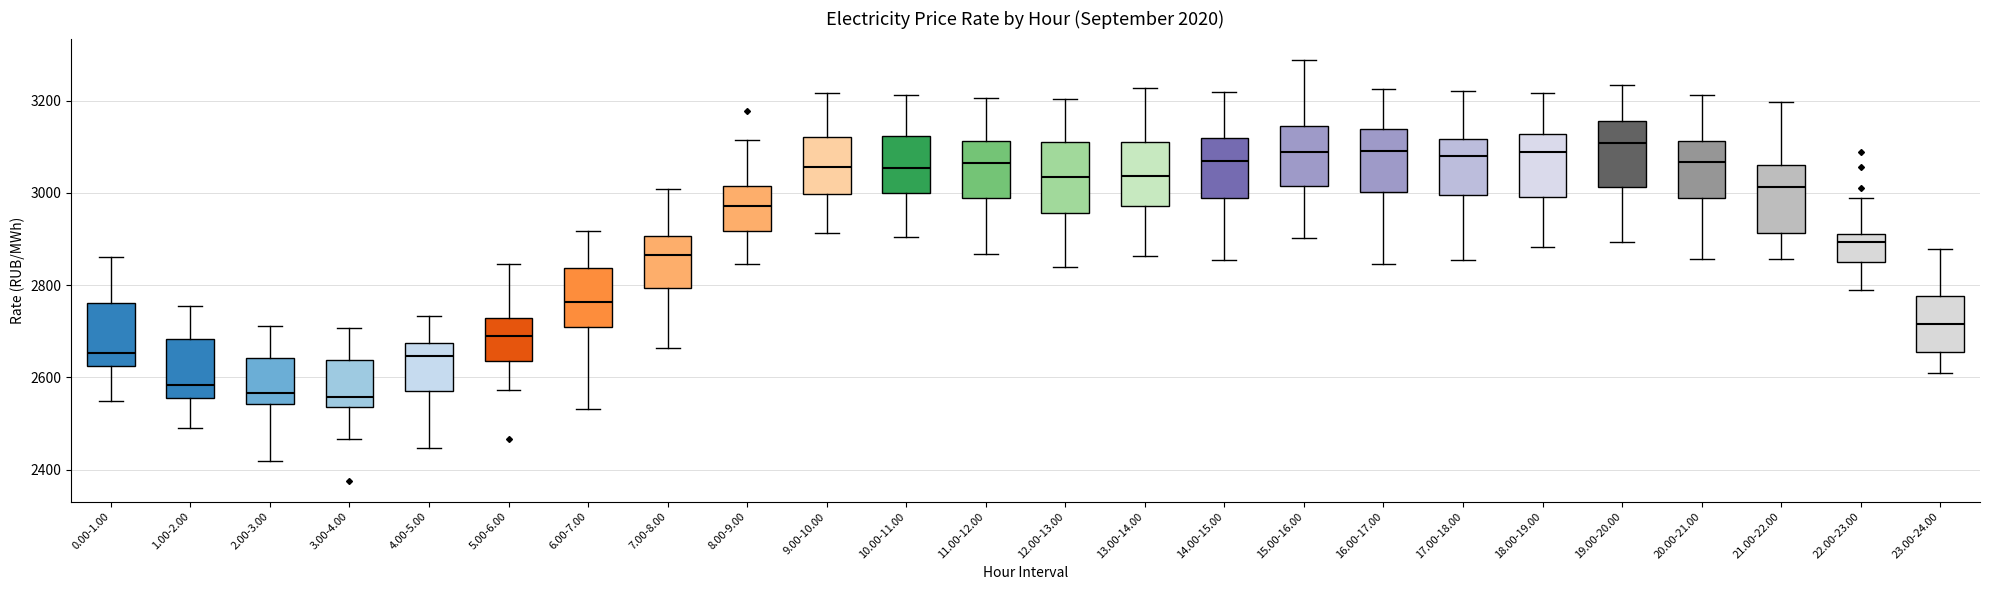

Reading left to right, transcribe this box plot: for each box, give where its median line is, the range the box spans, and where its two whiskers end, as read against the y-axis. The values are not printed on the chart, so give them approximately, as read against the axis.

0.00-1.00: median 2660, box 2620 to 2760, whiskers 2540 to 2860
1.00-2.00: median 2580, box 2560 to 2680, whiskers 2480 to 2760
2.00-3.00: median 2560, box 2540 to 2640, whiskers 2420 to 2720
3.00-4.00: median 2560, box 2540 to 2640, whiskers 2460 to 2700
4.00-5.00: median 2640, box 2580 to 2680, whiskers 2440 to 2740
5.00-6.00: median 2680, box 2640 to 2720, whiskers 2580 to 2840
6.00-7.00: median 2760, box 2700 to 2840, whiskers 2540 to 2920
7.00-8.00: median 2860, box 2800 to 2900, whiskers 2660 to 3000
8.00-9.00: median 2980, box 2920 to 3020, whiskers 2840 to 3120
9.00-10.00: median 3060, box 3000 to 3120, whiskers 2920 to 3220
10.00-11.00: median 3060, box 3000 to 3120, whiskers 2900 to 3220
11.00-12.00: median 3060, box 2980 to 3120, whiskers 2860 to 3200
12.00-13.00: median 3040, box 2960 to 3120, whiskers 2840 to 3200
13.00-14.00: median 3040, box 2980 to 3120, whiskers 2860 to 3220
14.00-15.00: median 3060, box 2980 to 3120, whiskers 2860 to 3220
15.00-16.00: median 3080, box 3020 to 3140, whiskers 2900 to 3280
16.00-17.00: median 3100, box 3000 to 3140, whiskers 2840 to 3220
17.00-18.00: median 3080, box 3000 to 3120, whiskers 2860 to 3220
18.00-19.00: median 3080, box 3000 to 3120, whiskers 2880 to 3220
19.00-20.00: median 3100, box 3020 to 3160, whiskers 2900 to 3240
20.00-21.00: median 3060, box 2980 to 3120, whiskers 2860 to 3220
21.00-22.00: median 3020, box 2920 to 3060, whiskers 2860 to 3200
22.00-23.00: median 2900, box 2840 to 2920, whiskers 2780 to 2980
23.00-24.00: median 2720, box 2660 to 2780, whiskers 2600 to 2880